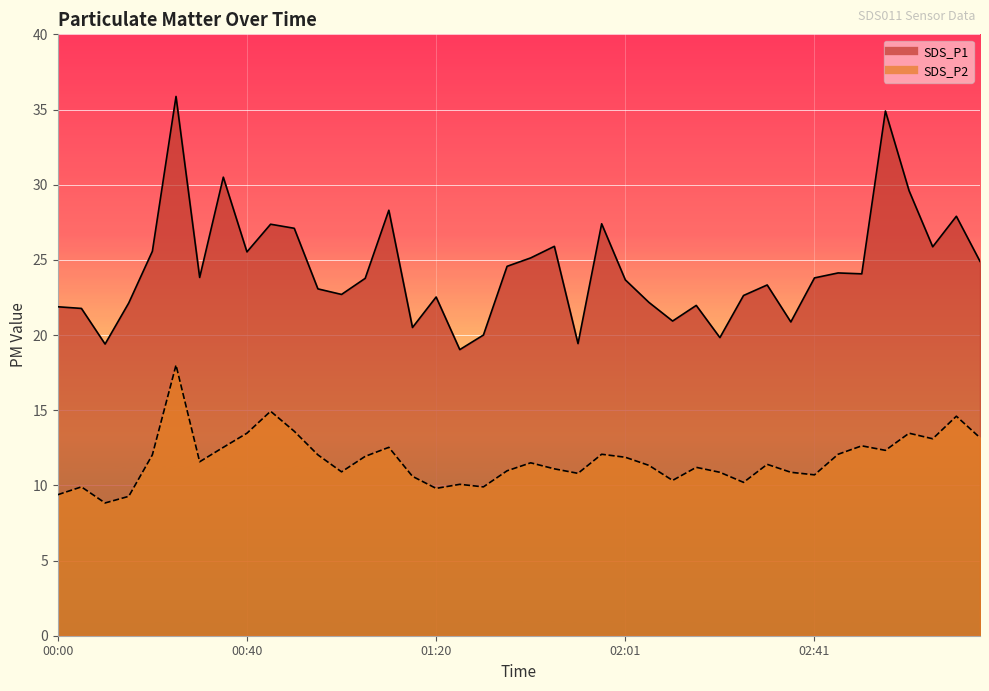

What position from the right is 01:00?

28